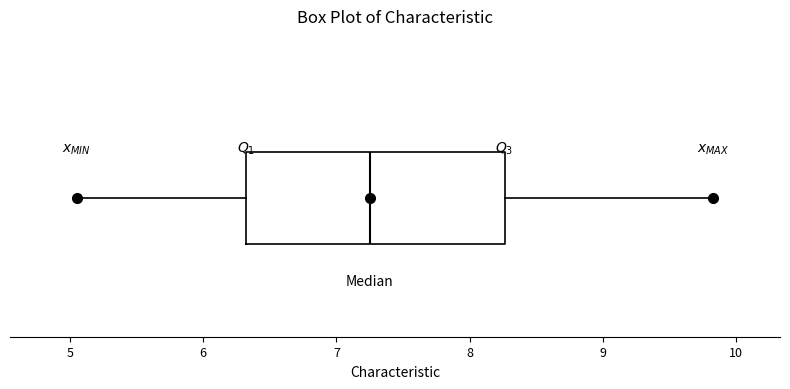

Transcribe this box plot: give where the median line is, the range the box spans, and where the two whiskers end, as read against the x-axis. The values are not printed on the chart, so give them approximately, as read against the axis.

median 7.3, box 6.3 to 8.3, whiskers 5.1 to 9.8